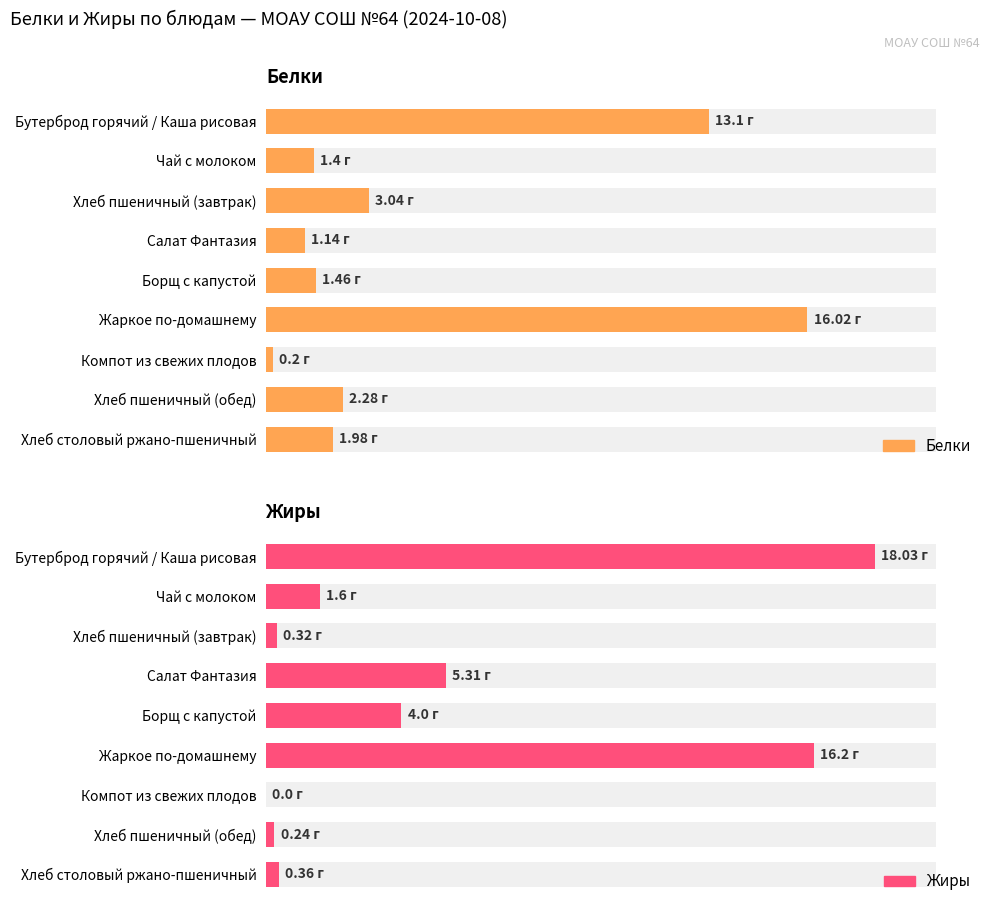

Which series has the largest total across all categories?

Жиры